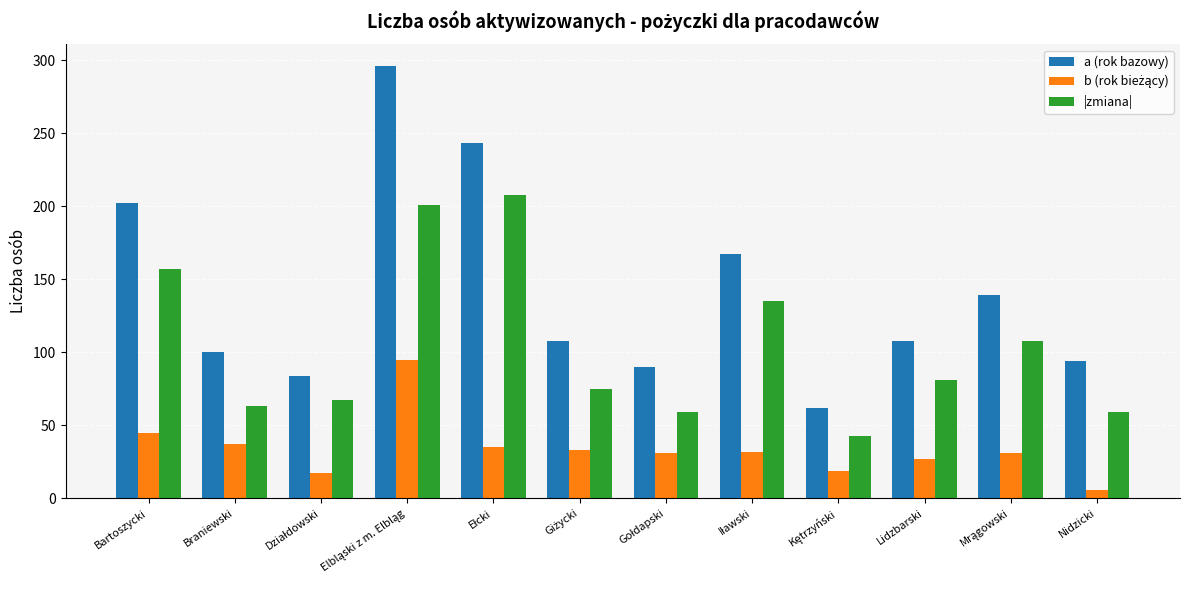

What is the difference between the second highest and second lowest values in the |zmiana| series?

142